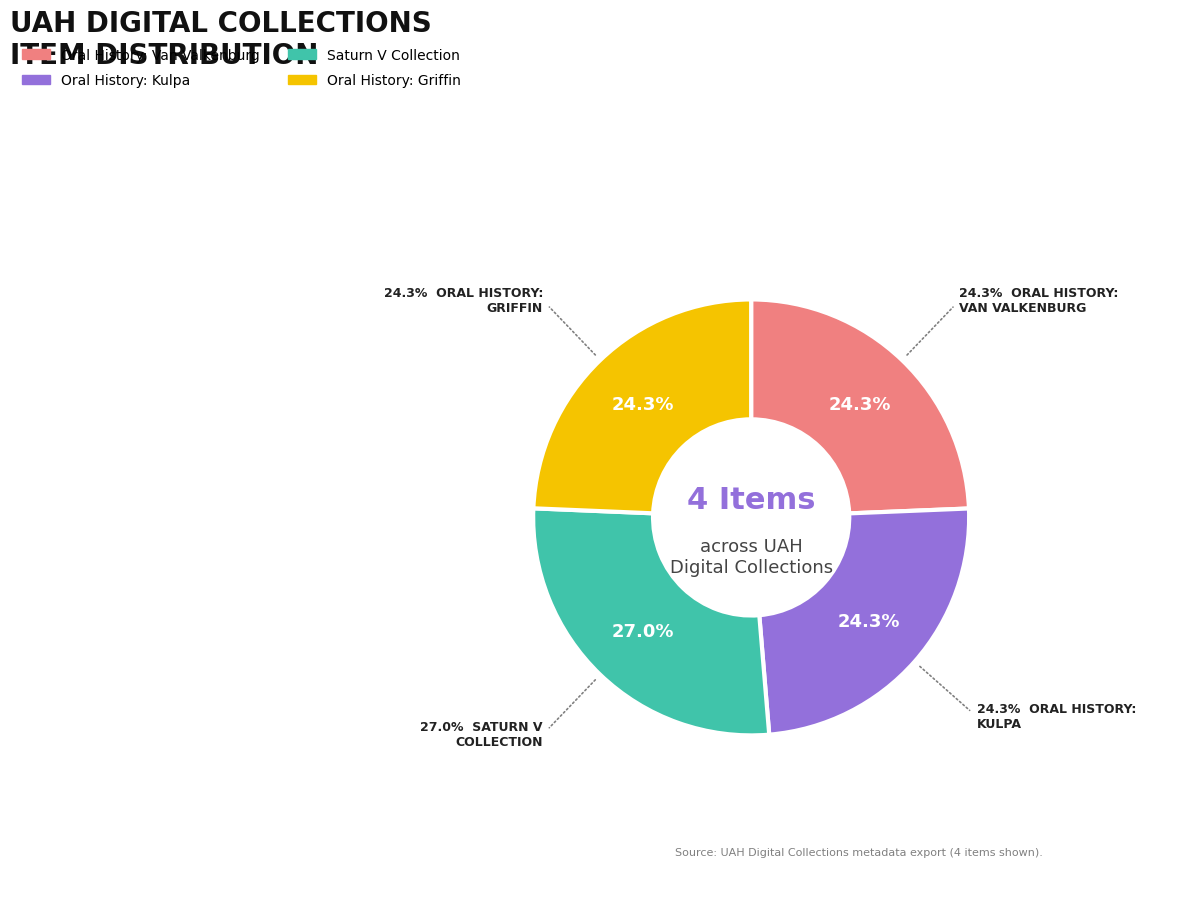

Is there a majority slice in this chart?

No